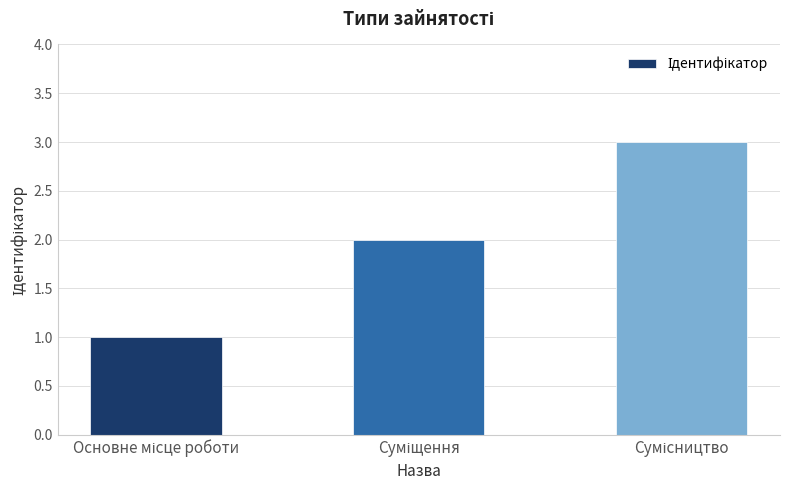

What is the greatest value displayed?

3